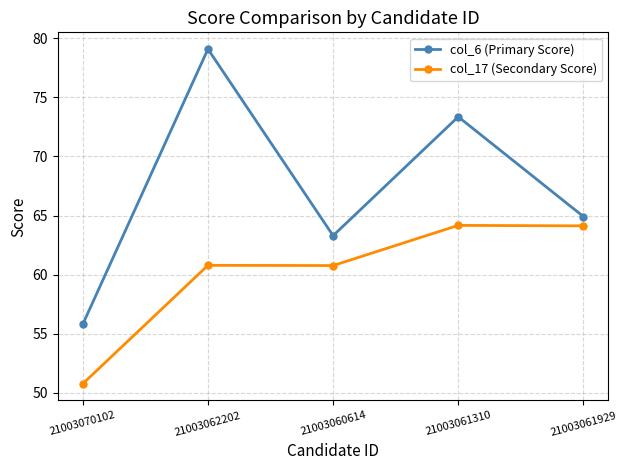

At which category is the sum across all series the highest?

21003062202